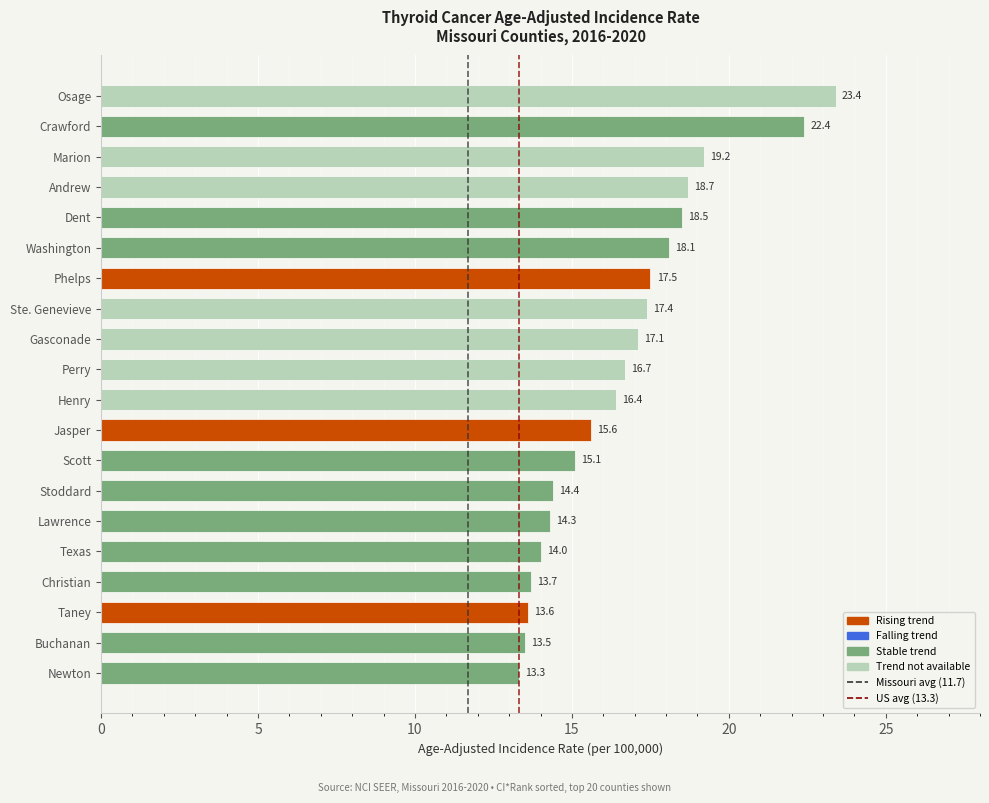

What is the label of the 2nd bar from the bottom?

Buchanan